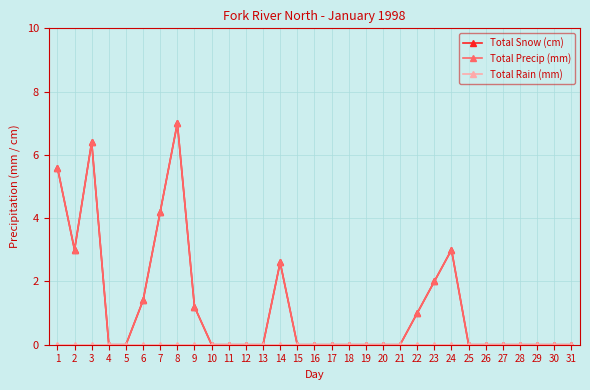

Reading right to left, what are all the values shown in this chart?

Total Snow (cm): 31=0.0	30=0.0	29=0.0	28=0.0	27=0.0	26=0.0	25=0.0	24=3.0	23=2.0	22=1.0	21=0.0	20=0.0	19=0.0	18=0.0	17=0.0	16=0.0	15=0.0	14=2.6	13=0.0	12=0.0	11=0.0	10=0.0	9=1.2	8=7.0	7=4.2	6=1.4	5=0.0	4=0.0	3=6.4	2=3.0	1=5.6
Total Precip (mm): 31=0.0	30=0.0	29=0.0	28=0.0	27=0.0	26=0.0	25=0.0	24=3.0	23=2.0	22=1.0	21=0.0	20=0.0	19=0.0	18=0.0	17=0.0	16=0.0	15=0.0	14=2.6	13=0.0	12=0.0	11=0.0	10=0.0	9=1.2	8=7.0	7=4.2	6=1.4	5=0.0	4=0.0	3=6.4	2=3.0	1=5.6
Total Rain (mm): 31=0.0	30=0.0	29=0.0	28=0.0	27=0.0	26=0.0	25=0.0	24=0.0	23=0.0	22=0.0	21=0.0	20=0.0	19=0.0	18=0.0	17=0.0	16=0.0	15=0.0	14=0.0	13=0.0	12=0.0	11=0.0	10=0.0	9=0.0	8=0.0	7=0.0	6=0.0	5=0.0	4=0.0	3=0.0	2=0.0	1=0.0